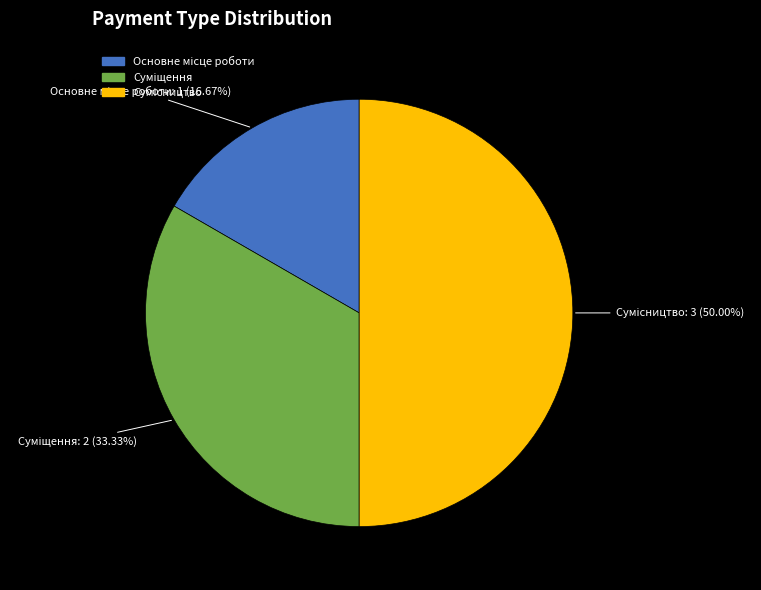

How many slices are in this pie chart?

3